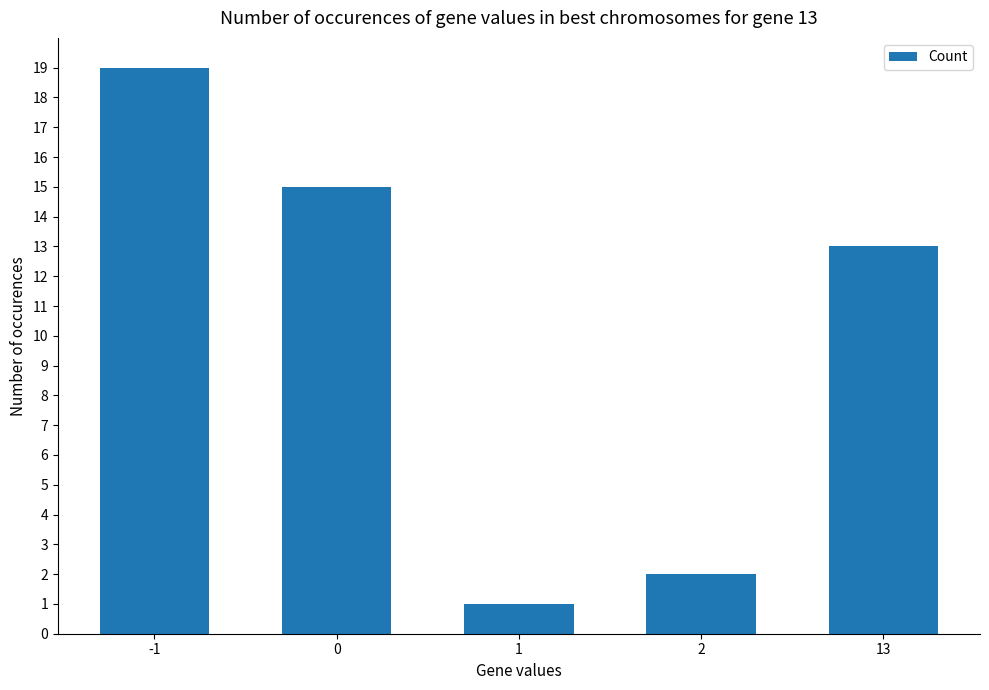

What is the maximum value shown in the chart?

19